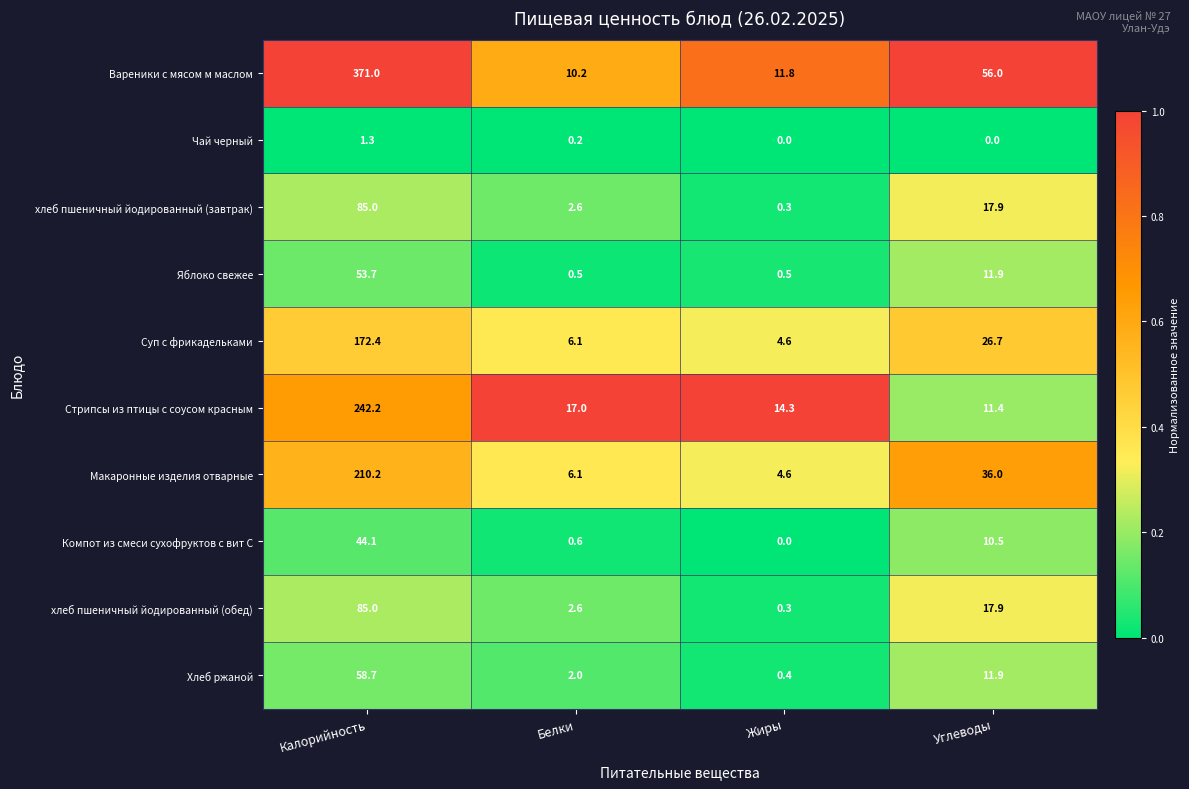

What is the spread (max minus min) of values at Калорийность?

369.7